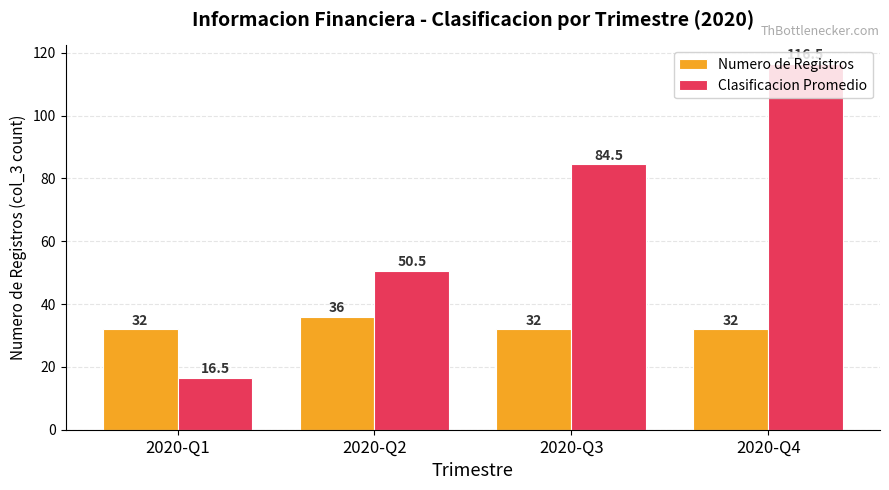

At 2020-Q2, list the series in order from smallest to largest.

Numero de Registros, Clasificacion Promedio